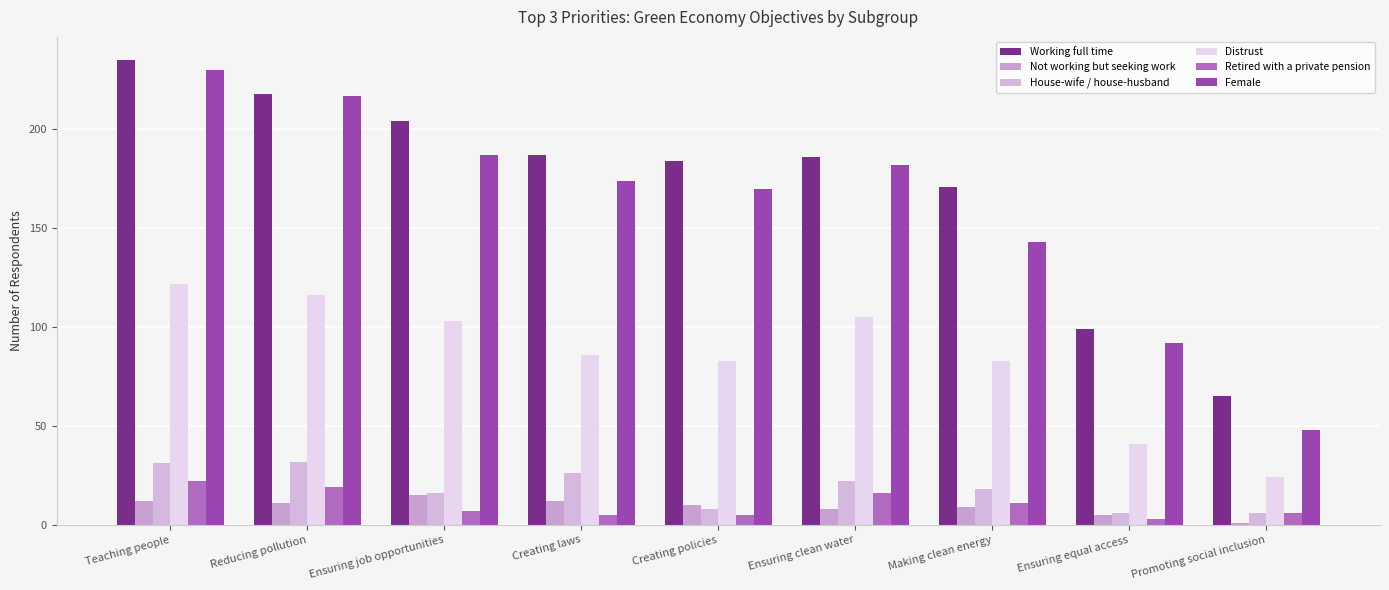

Which label corresponds to the smallest value in the chart?

Promoting social inclusion